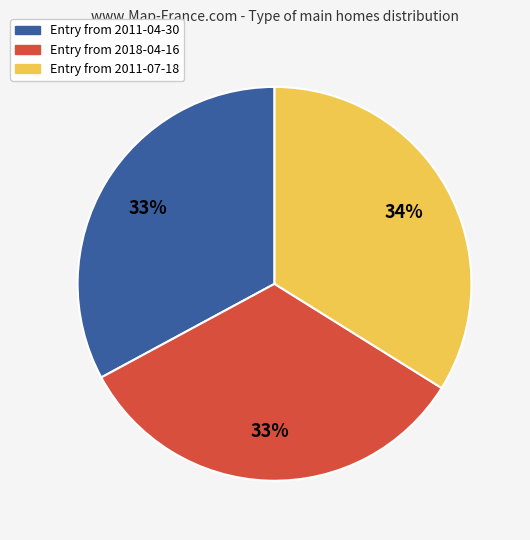

Does any single category account for the majority?

No